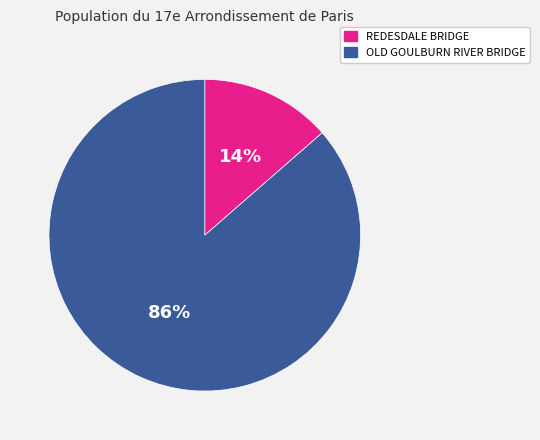

To the nearest percent, what portion does REDESDALE BRIDGE represent?

14%